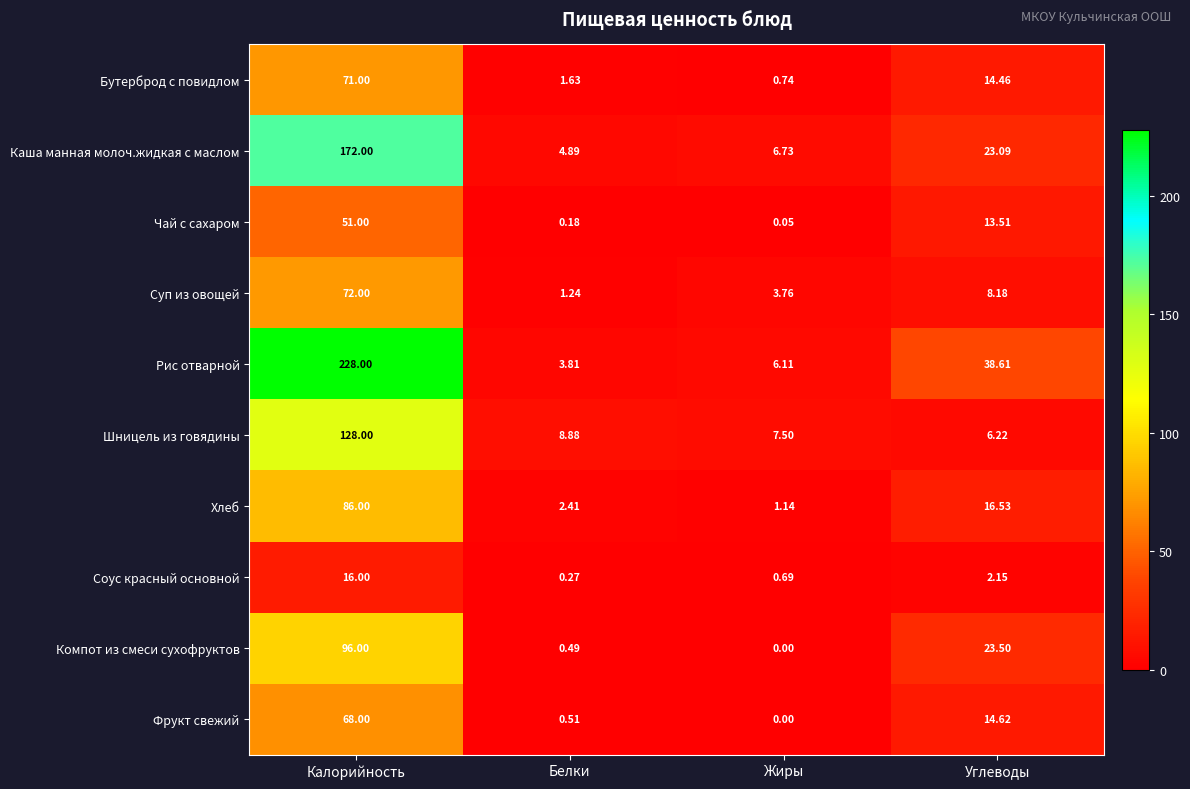

At which category does the chart reach its peak across all series?

Калорийность